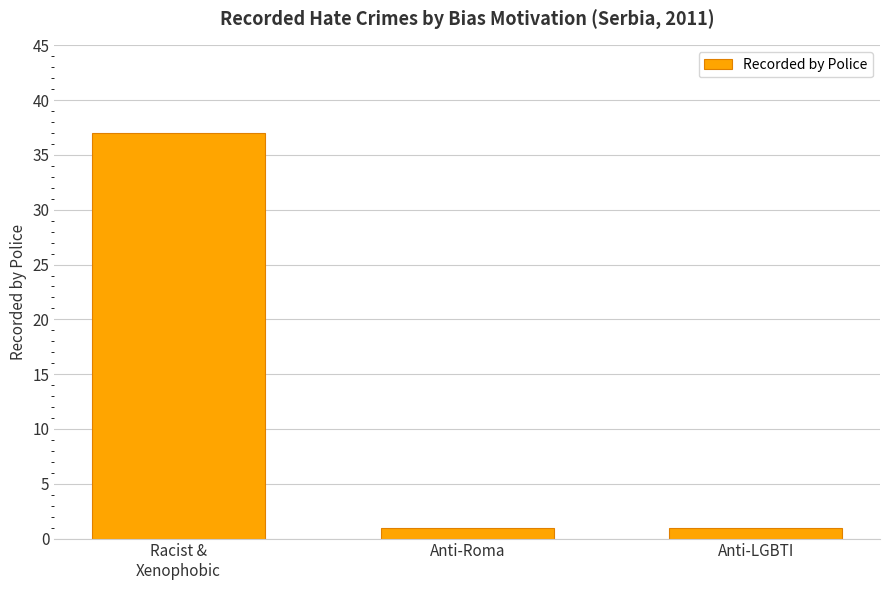

What is the ratio of the value at Anti-Roma to the value at Anti-LGBTI?

1.0